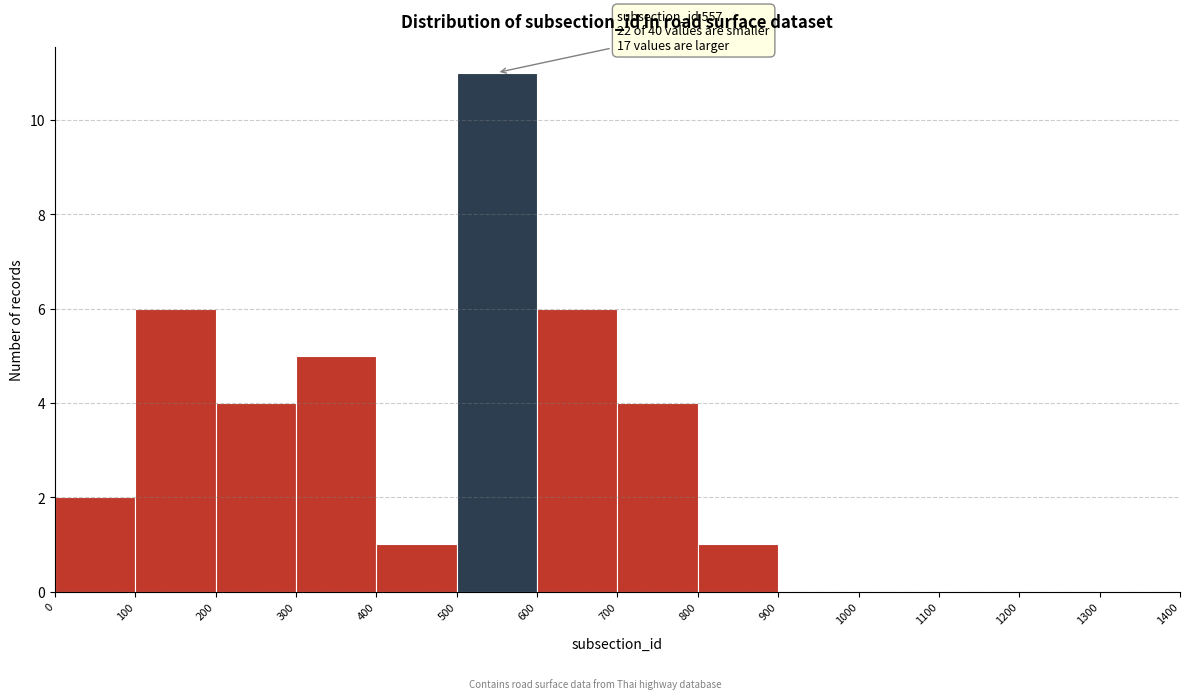

Over which range of the x-axis is the bar tallest?

500 to 600